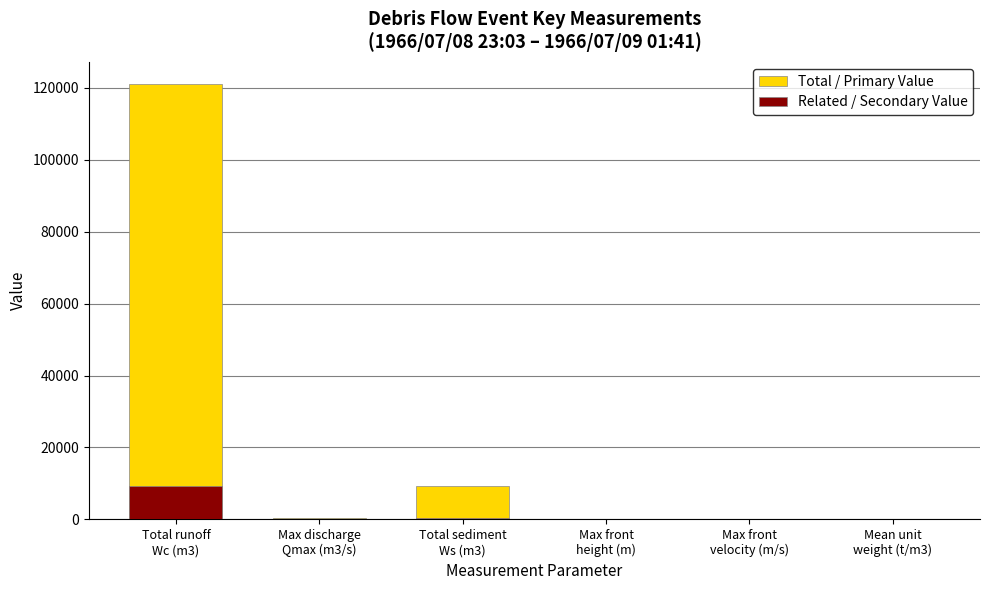

How many bars are there in total?

12